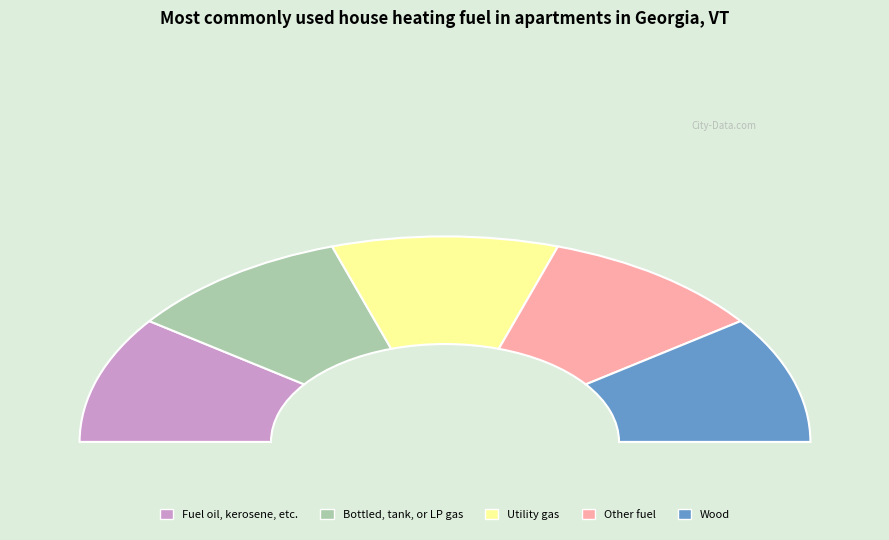

Is it true that 4 is 25% of the pie?

False